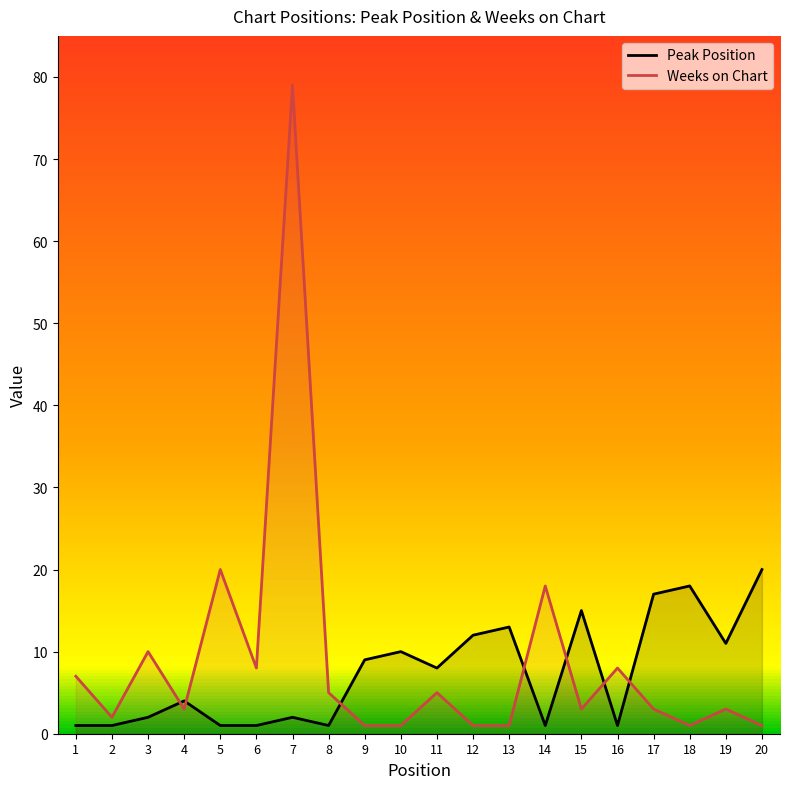

True or false: Peak Position has more than 2 points higher than both neighbors.

True